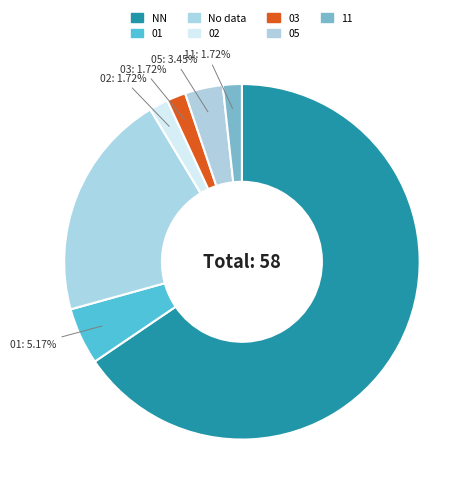

Which slice is the largest?

NN